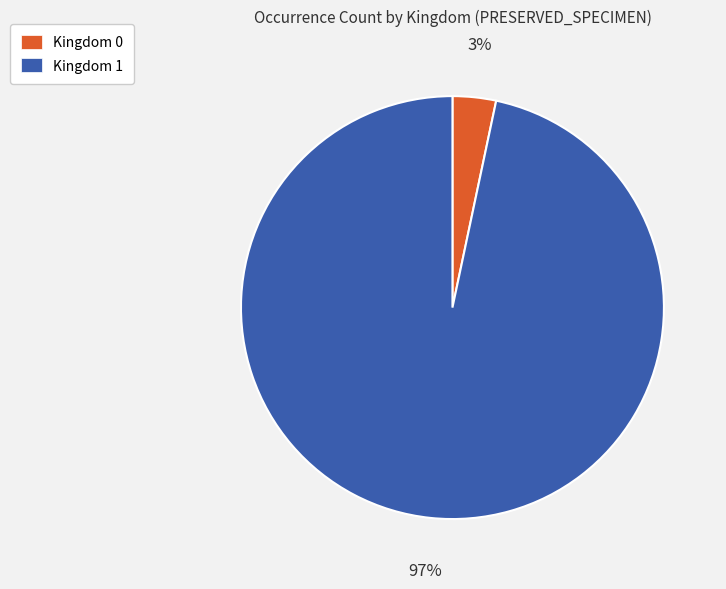

Combined, do Kingdom 0 and Kingdom 1 account for over 50%?

Yes